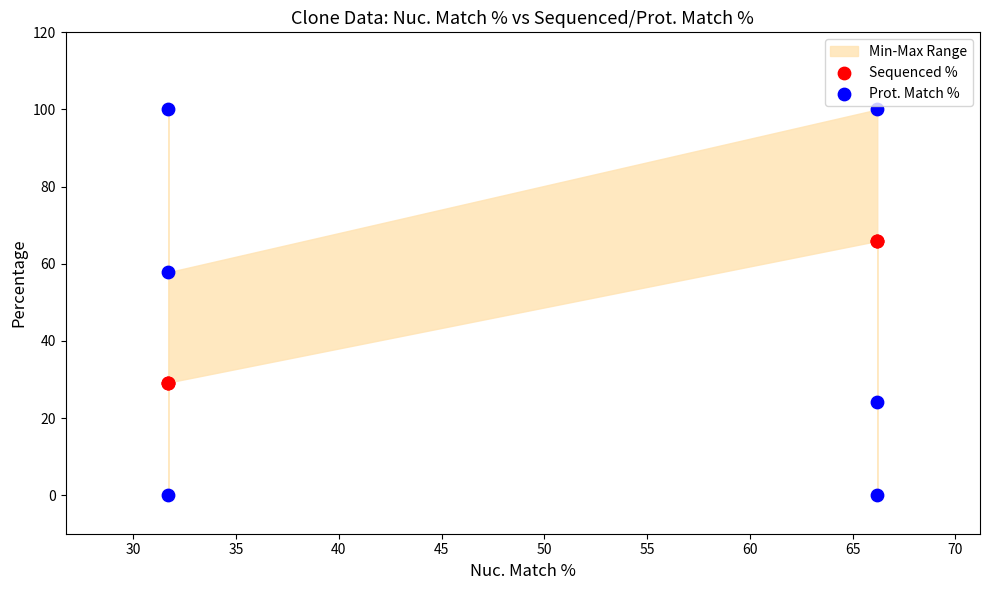

In the Prot. Match % series, what Y value is closest to 50?

57.8